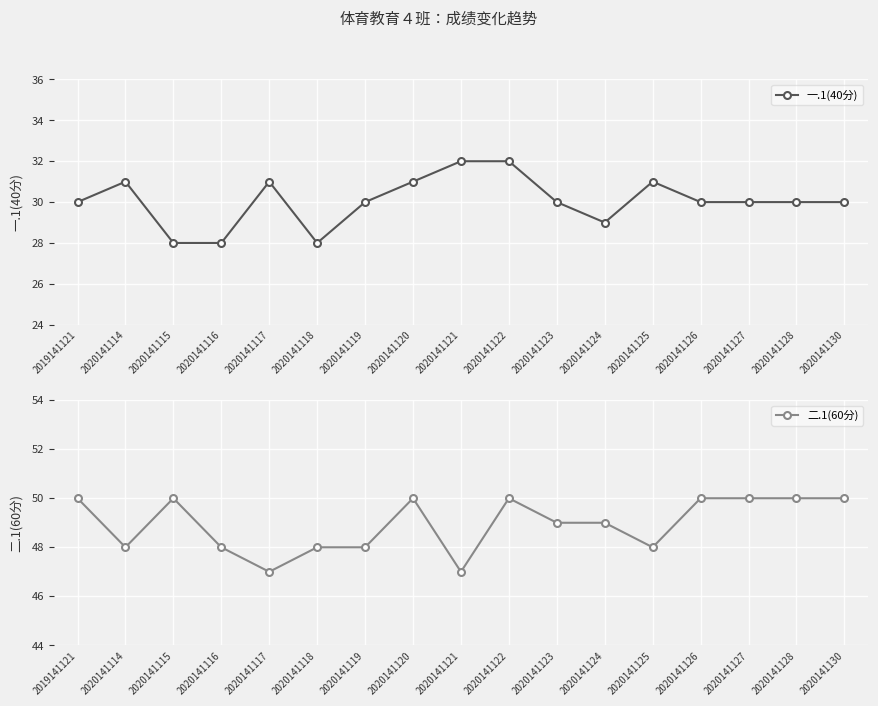

How many distinct data groups are displayed?

2